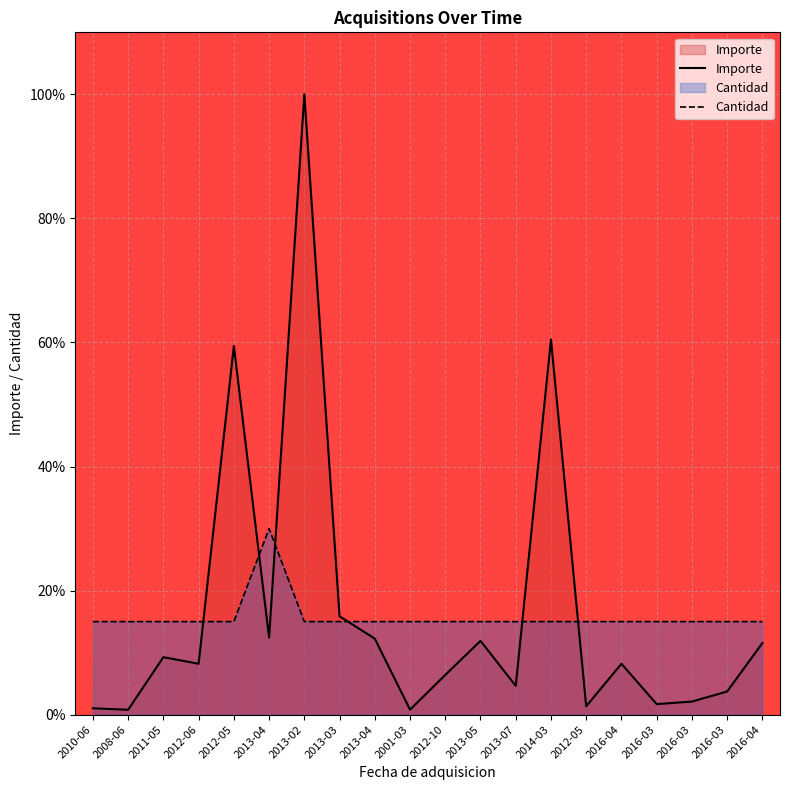

Reading right to left, what are all the values shown in this chart?

Importe: 2016-04=11.5	2016-03=3.7	2016-03=2.1	2016-03=1.7	2016-04=8.2	2012-05=1.4	2014-03=60.5	2013-07=4.6	2013-05=11.9	2012-10=6.4	2001-03=0.8	2013-04=12.3	2013-03=15.9	2013-02=100.0	2013-04=12.4	2012-05=59.4	2012-06=8.2	2011-05=9.3	2008-06=0.8	2010-06=1.0
Cantidad: 2016-04=15.0	2016-03=15.0	2016-03=15.0	2016-03=15.0	2016-04=15.0	2012-05=15.0	2014-03=15.0	2013-07=15.0	2013-05=15.0	2012-10=15.0	2001-03=15.0	2013-04=15.0	2013-03=15.0	2013-02=15.0	2013-04=30.0	2012-05=15.0	2012-06=15.0	2011-05=15.0	2008-06=15.0	2010-06=15.0